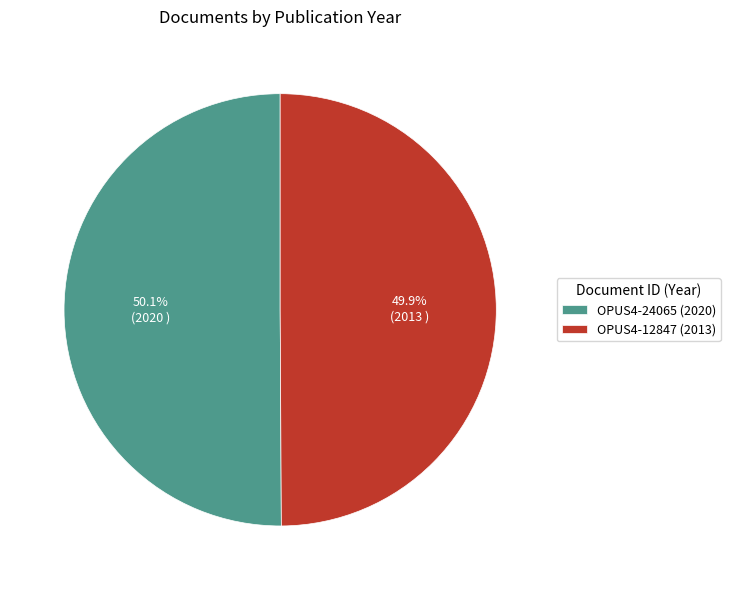

Count the number of slices in the pie.

2